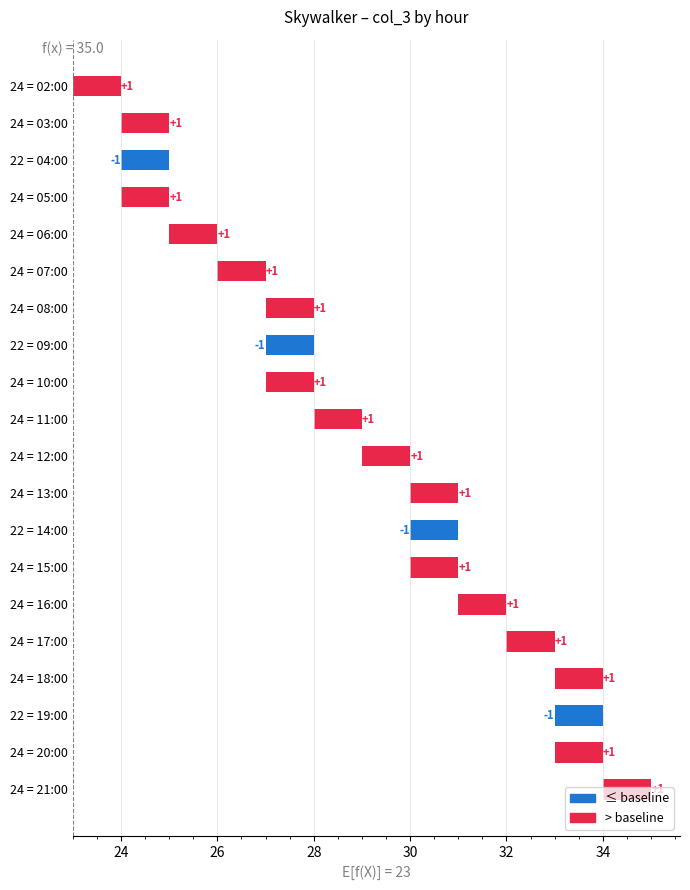

What is the average value?

1